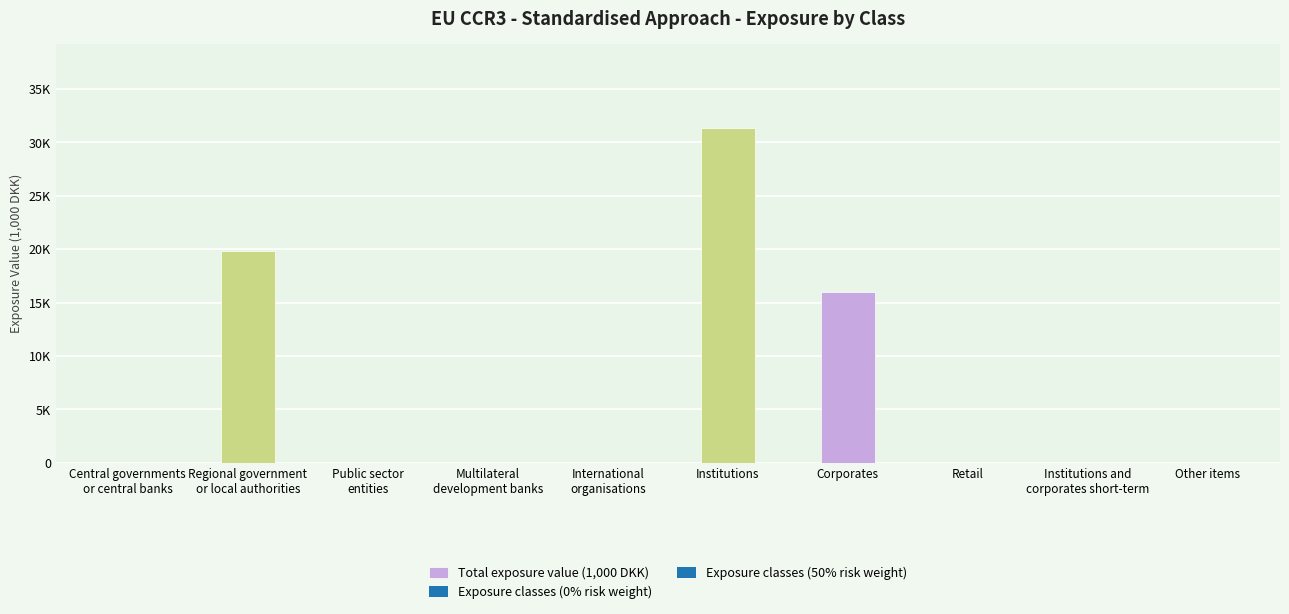

Reading right to left, list all the values displayed in this chart.

0.0	0.0	0.0	15970.4	31343.5	0.0	0.0	0.0	19817.0	0.0